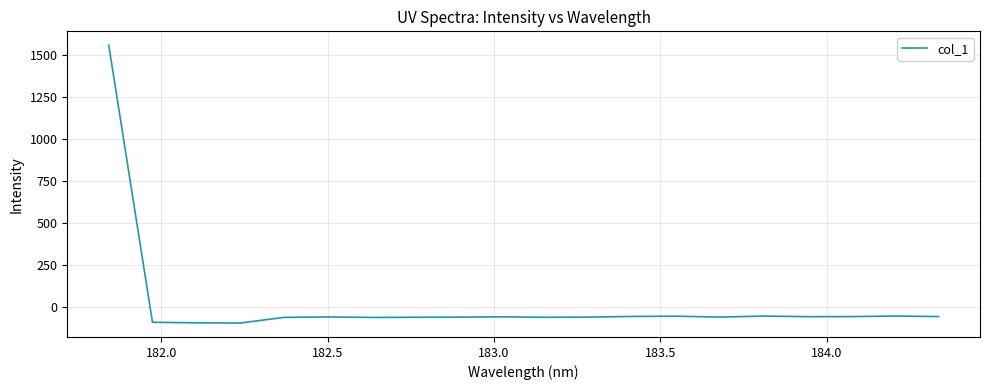

What is the difference between the maximum and minimum values?

1652.2